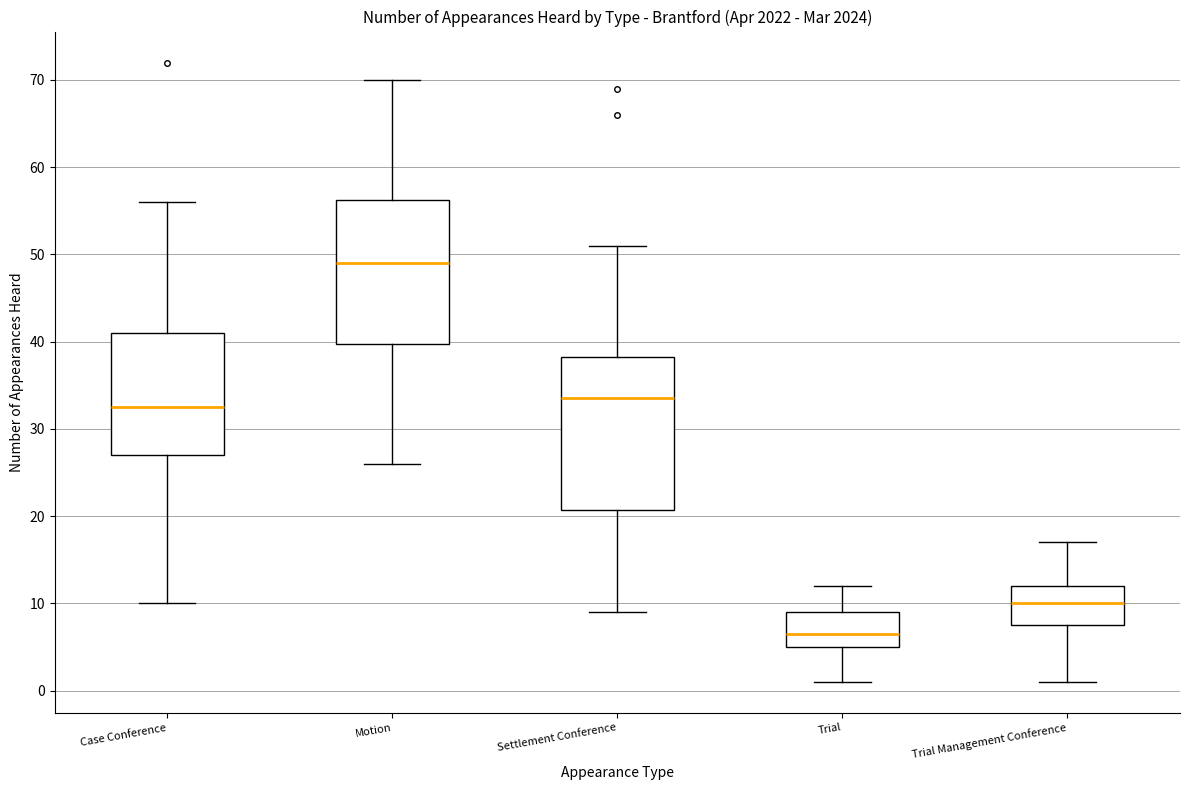

Which box has the lowest median line?

Trial